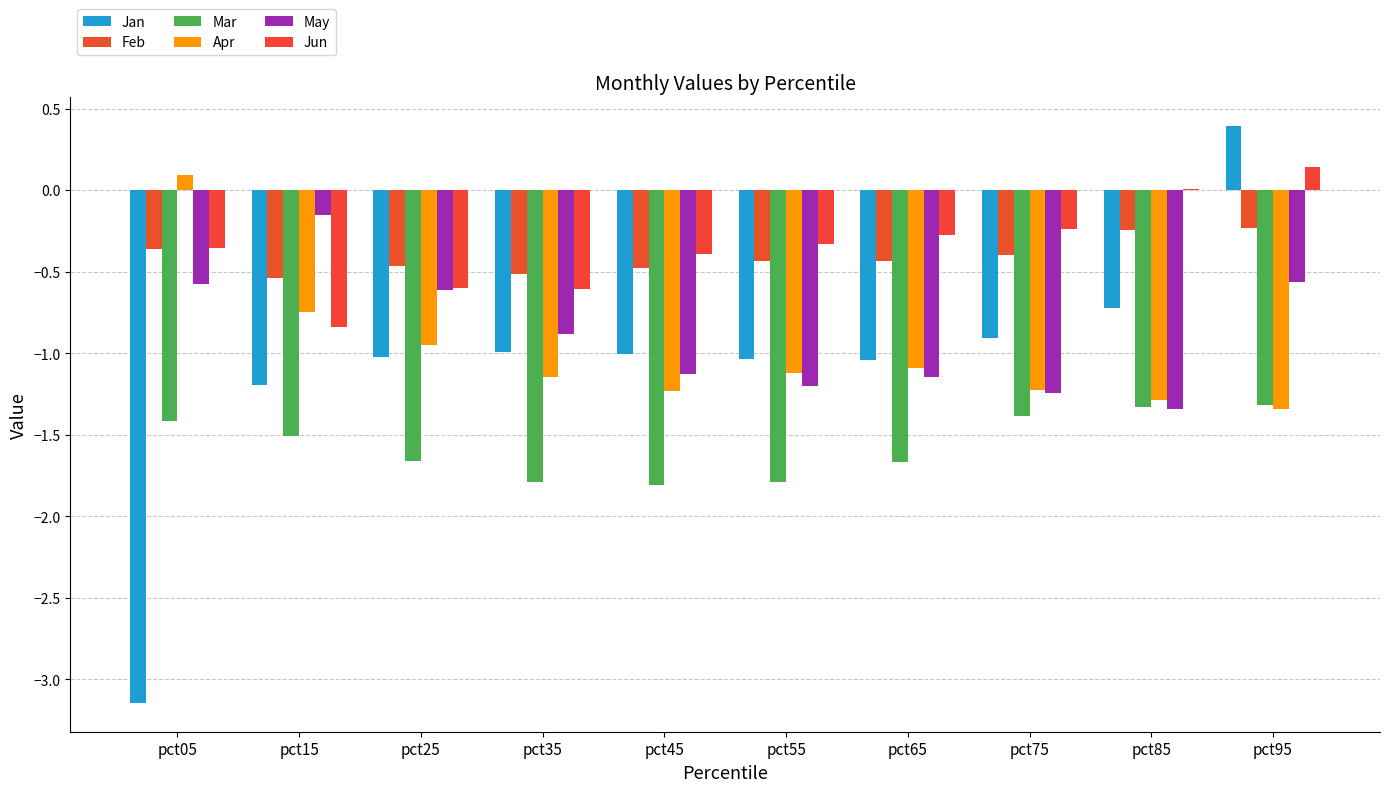

What is the difference between the highest and lowest values at pct05?

3.2